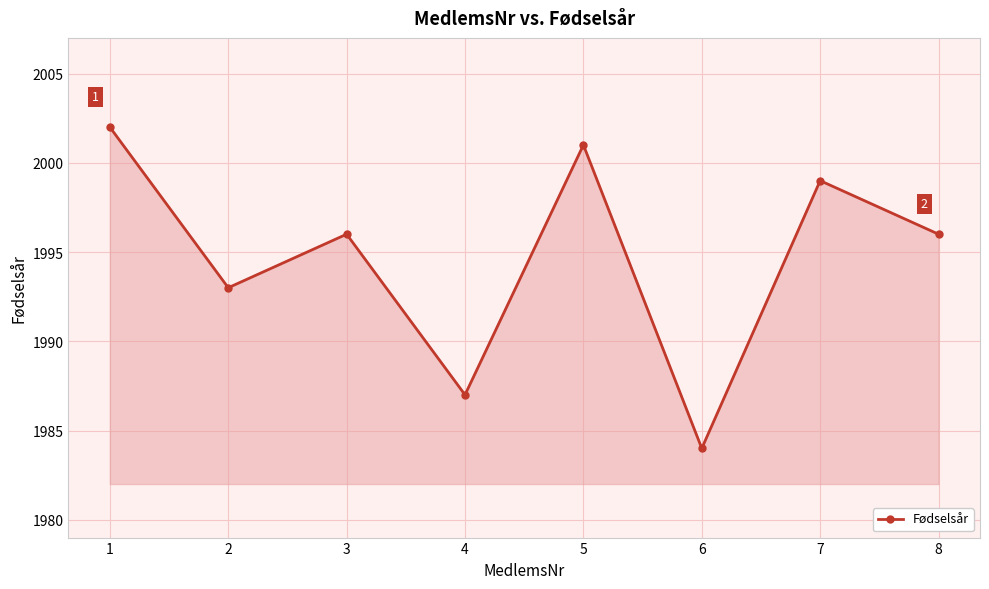

What is the ratio of the value at 4 to the value at 1?

1.0